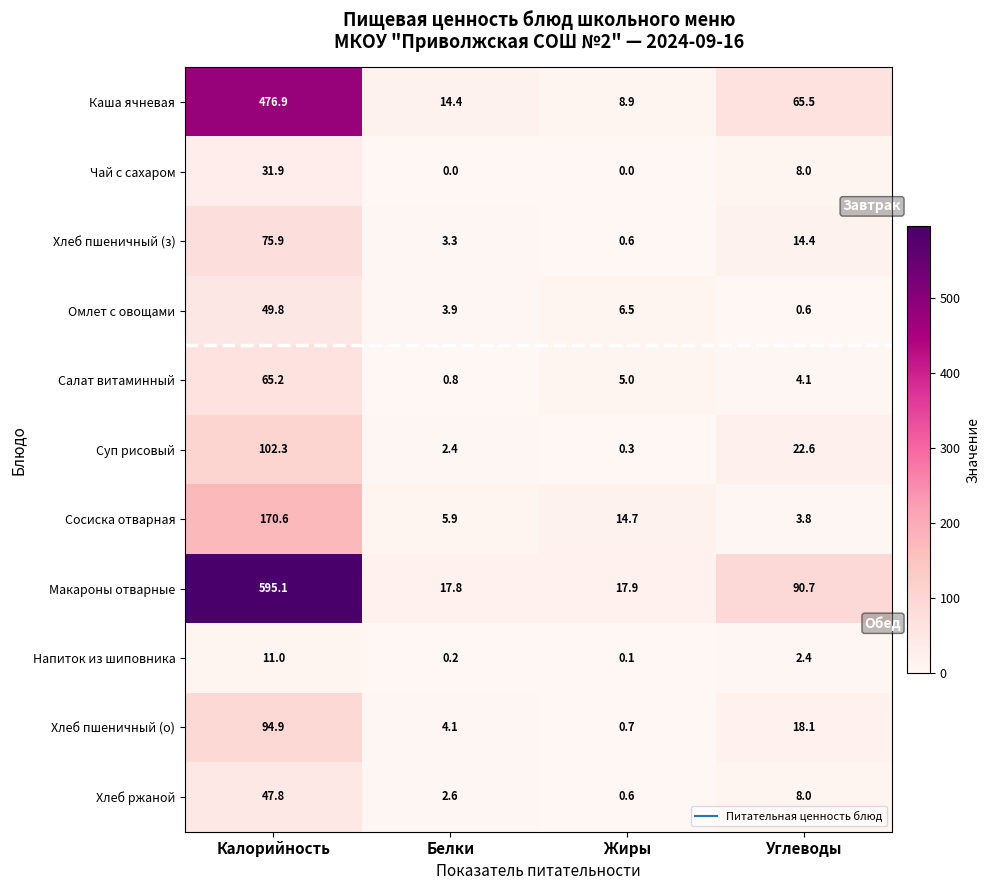

Which series has the largest total across all categories?

Макароны отварные